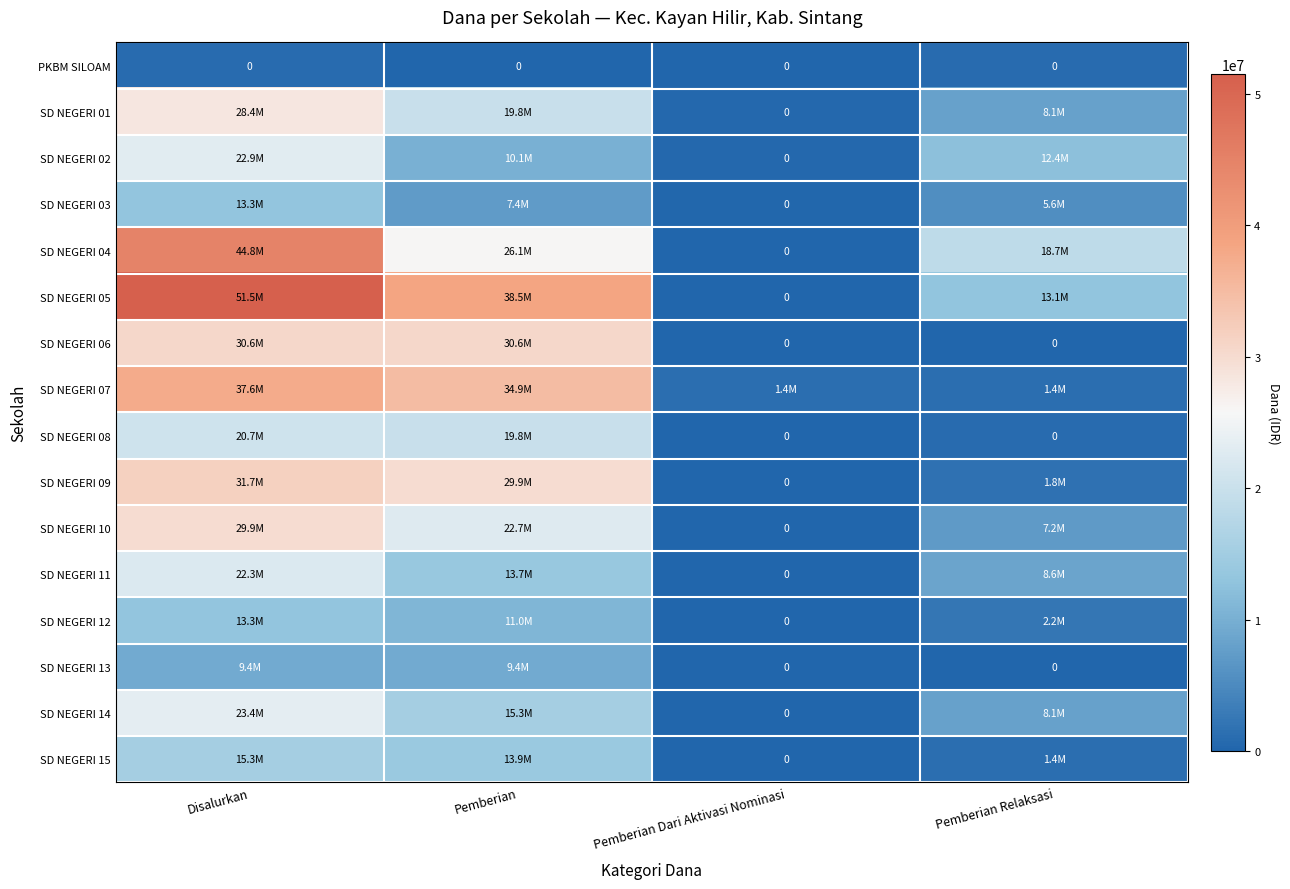

At how many categories does at least one series exceed 43781838?

1